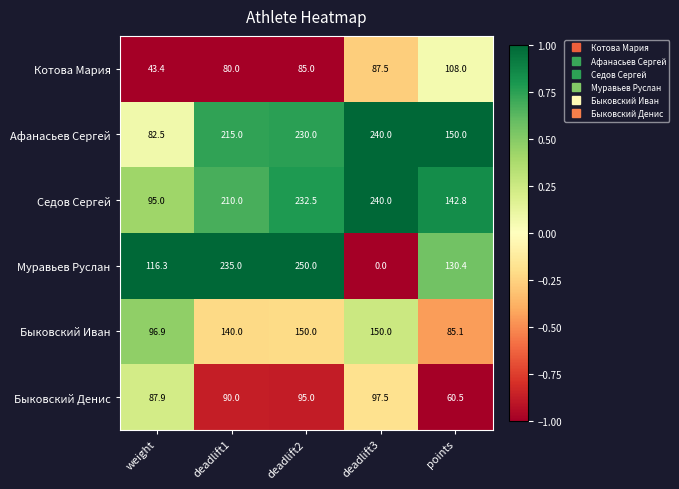

Reading left to right, list all the values displayed in this chart.

Котова Мария: 43.4	80.0	85.0	87.5	108.0
Афанасьев Сергей: 82.5	215.0	230.0	240.0	150.0
Седов Сергей: 95.0	210.0	232.5	240.0	142.8
Муравьев Руслан: 116.3	235.0	250.0	0.0	130.4
Быковский Иван: 96.9	140.0	150.0	150.0	85.1
Быковский Денис: 87.9	90.0	95.0	97.5	60.5